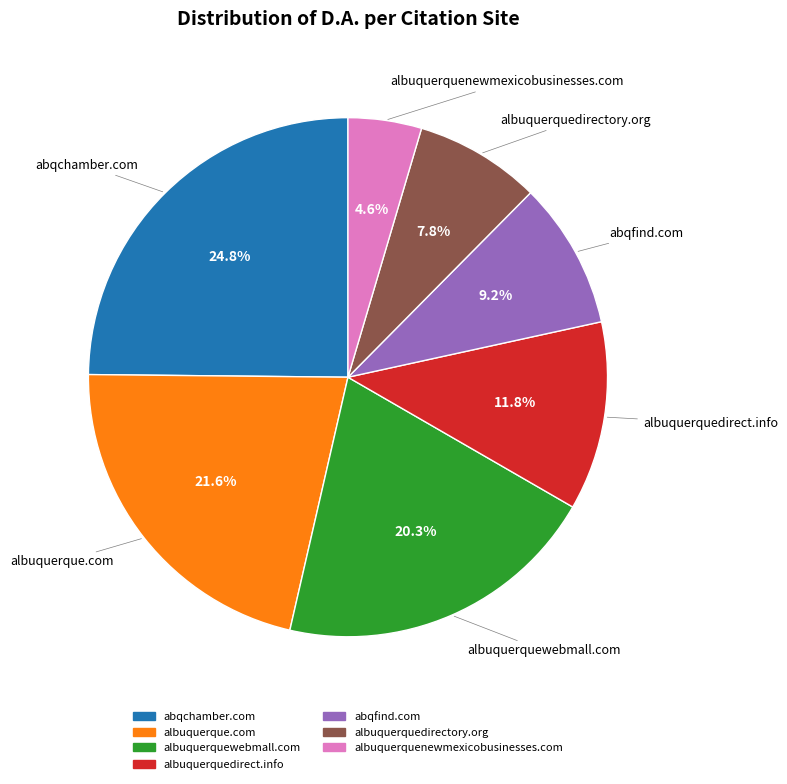

Does albuquerquedirect.info represent more than half of the total?

No